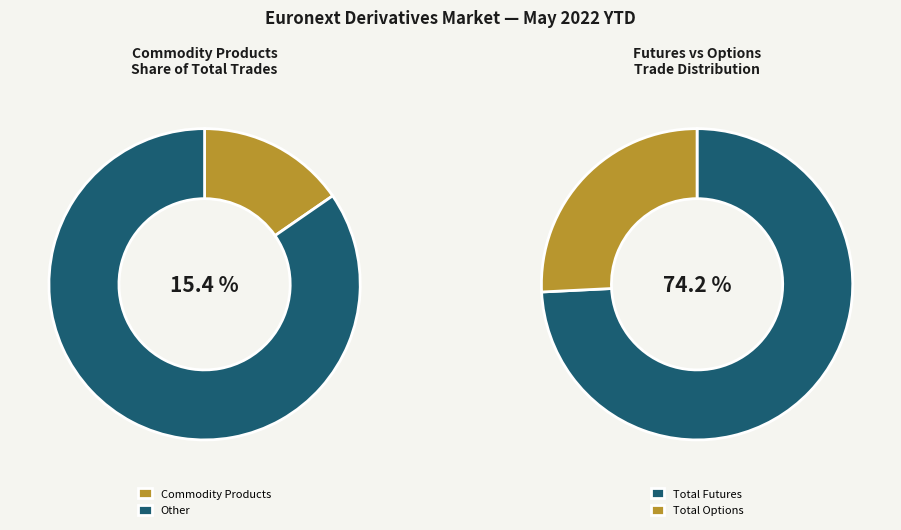

Does any single category account for the majority?

Yes